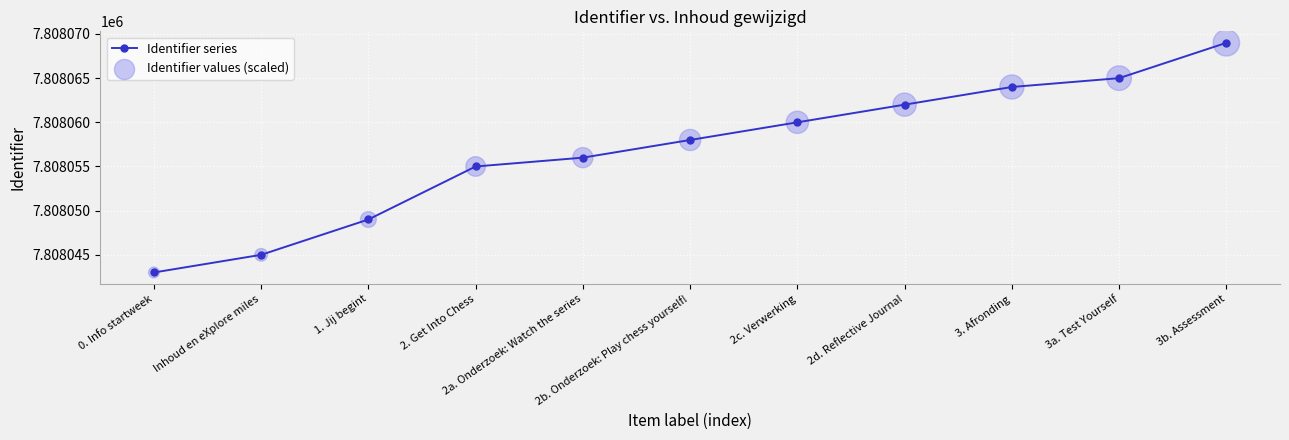

What is the difference between the maximum and second lowest values?

24